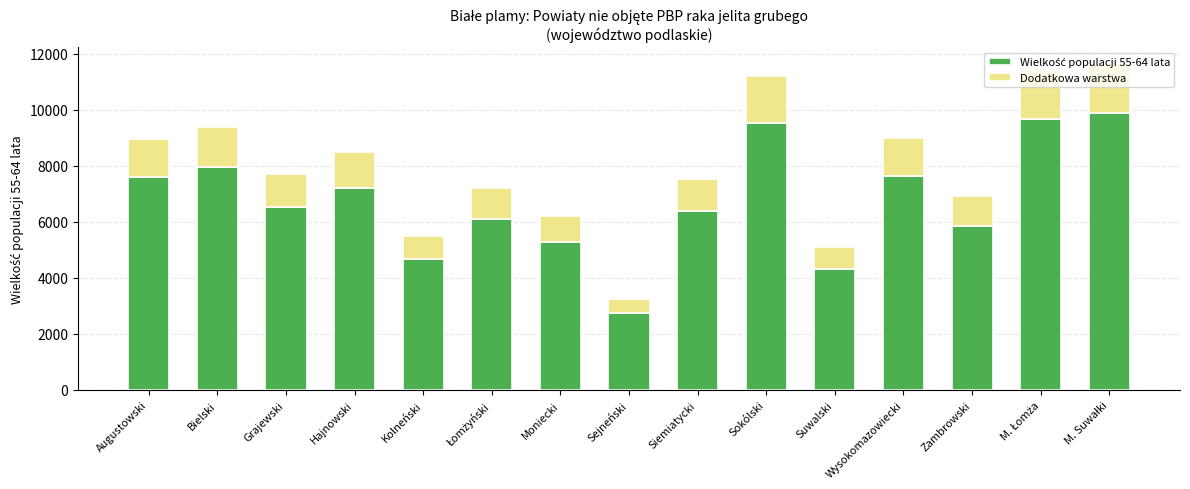

What is the total value across all series at Moniecki?

6230.4